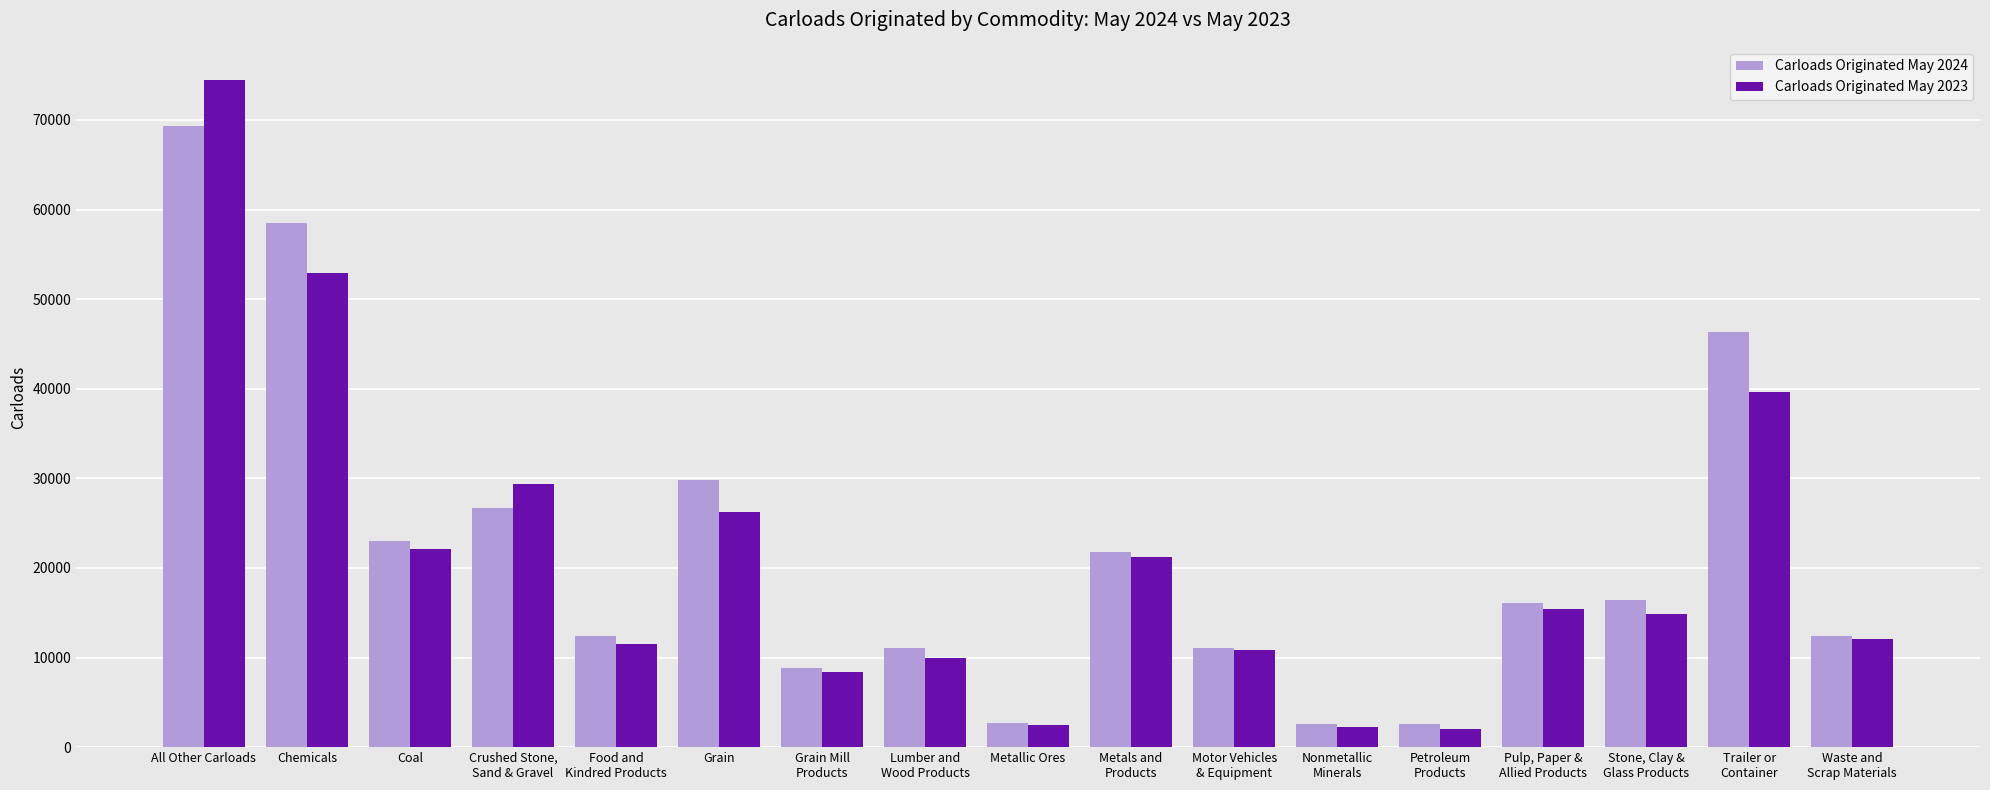

Where does the Carloads Originated May 2023 series first go above 14829?

All Other Carloads